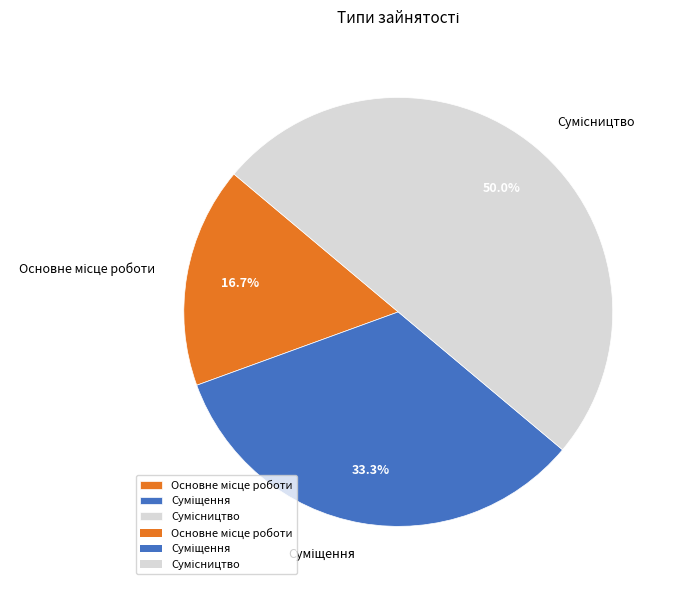

To the nearest percent, what is the difference between the largest and smallest slice percentages?

33%